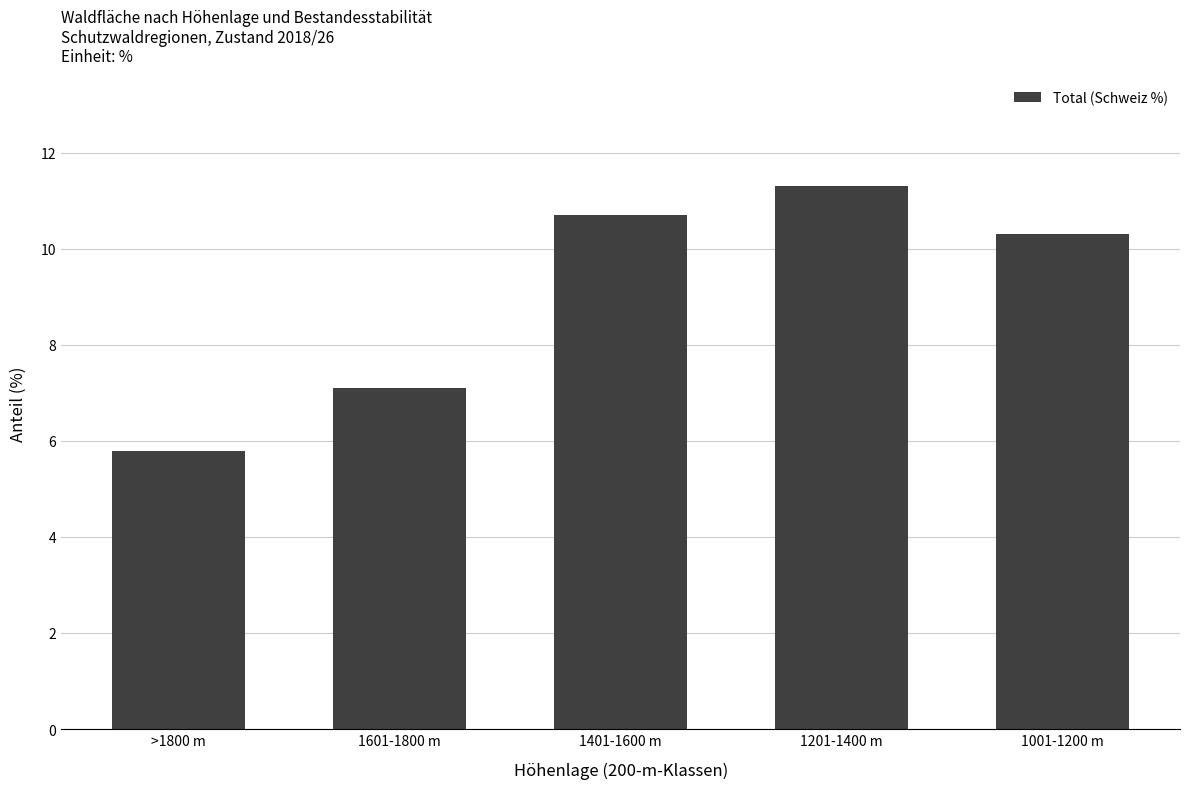

Read the value at 1401-1600 m.

10.7